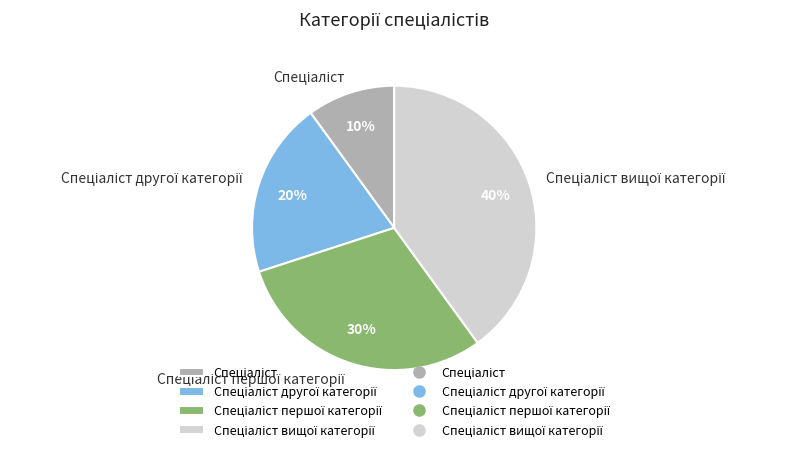

To the nearest percent, what is the difference between the largest and smallest slice percentages?

30%